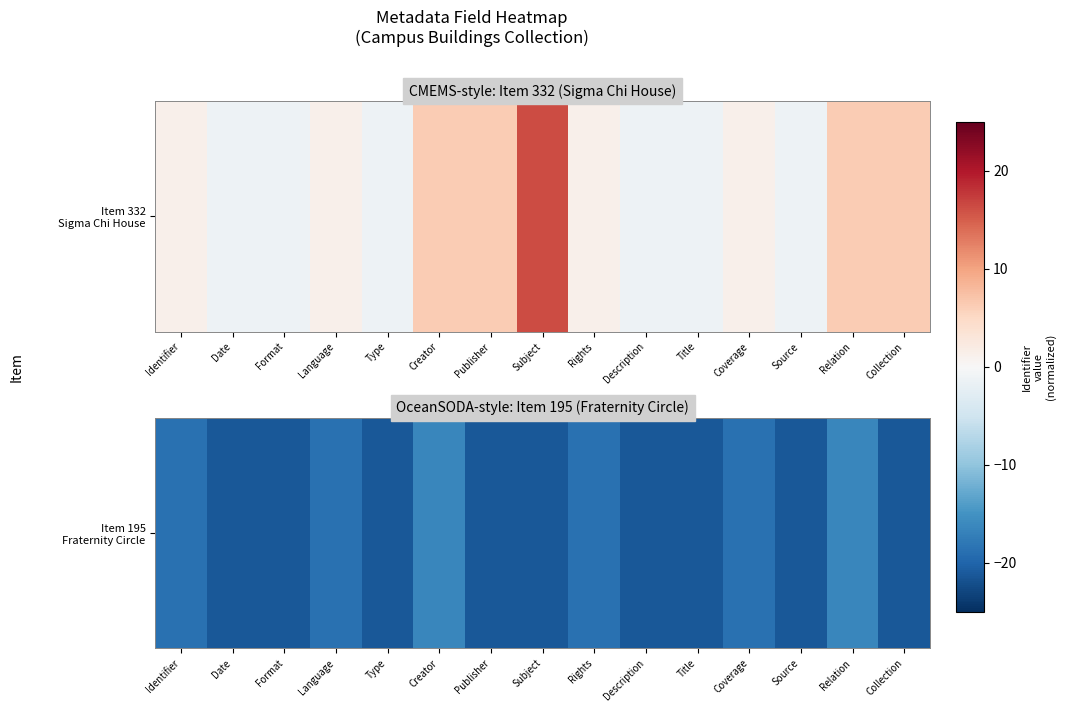

Reading left to right, extract all data points from this chart.

Identifier=-18.8	Date=-21.2	Format=-21.2	Language=-18.8	Type=-21.2	Creator=-16.2	Publisher=-21.2	Subject=-21.2	Rights=-18.8	Description=-21.2	Title=-21.2	Coverage=-18.8	Source=-21.2	Relation=-16.2	Collection=-21.2